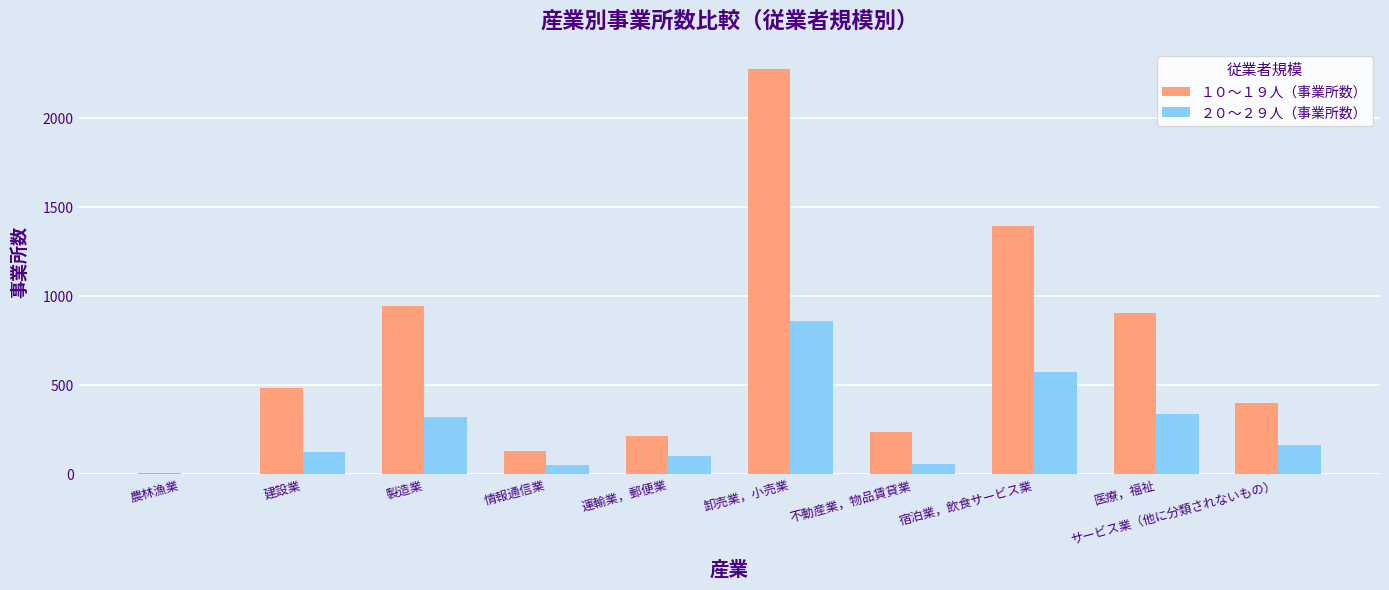

Between 製造業 and 運輸業，郵便業, which series saw the biggest shift?

１０～１９人（事業所数）